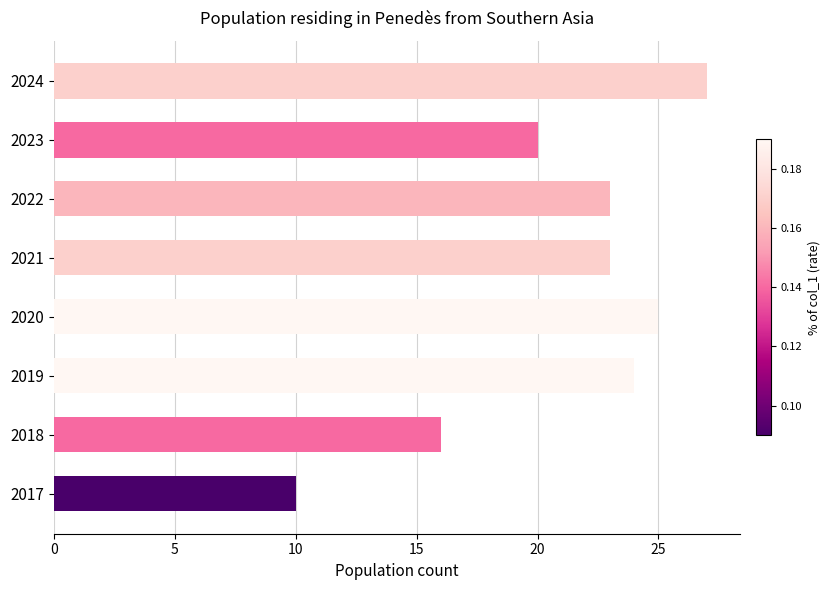

Reading top to bottom, extract all data points from this chart.

27	20	23	23	25	24	16	10